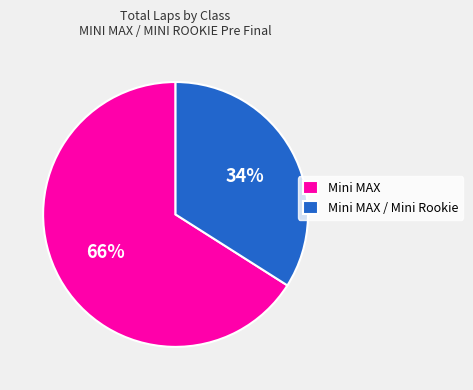

Which slice is the smallest?

Mini MAX / Mini Rookie